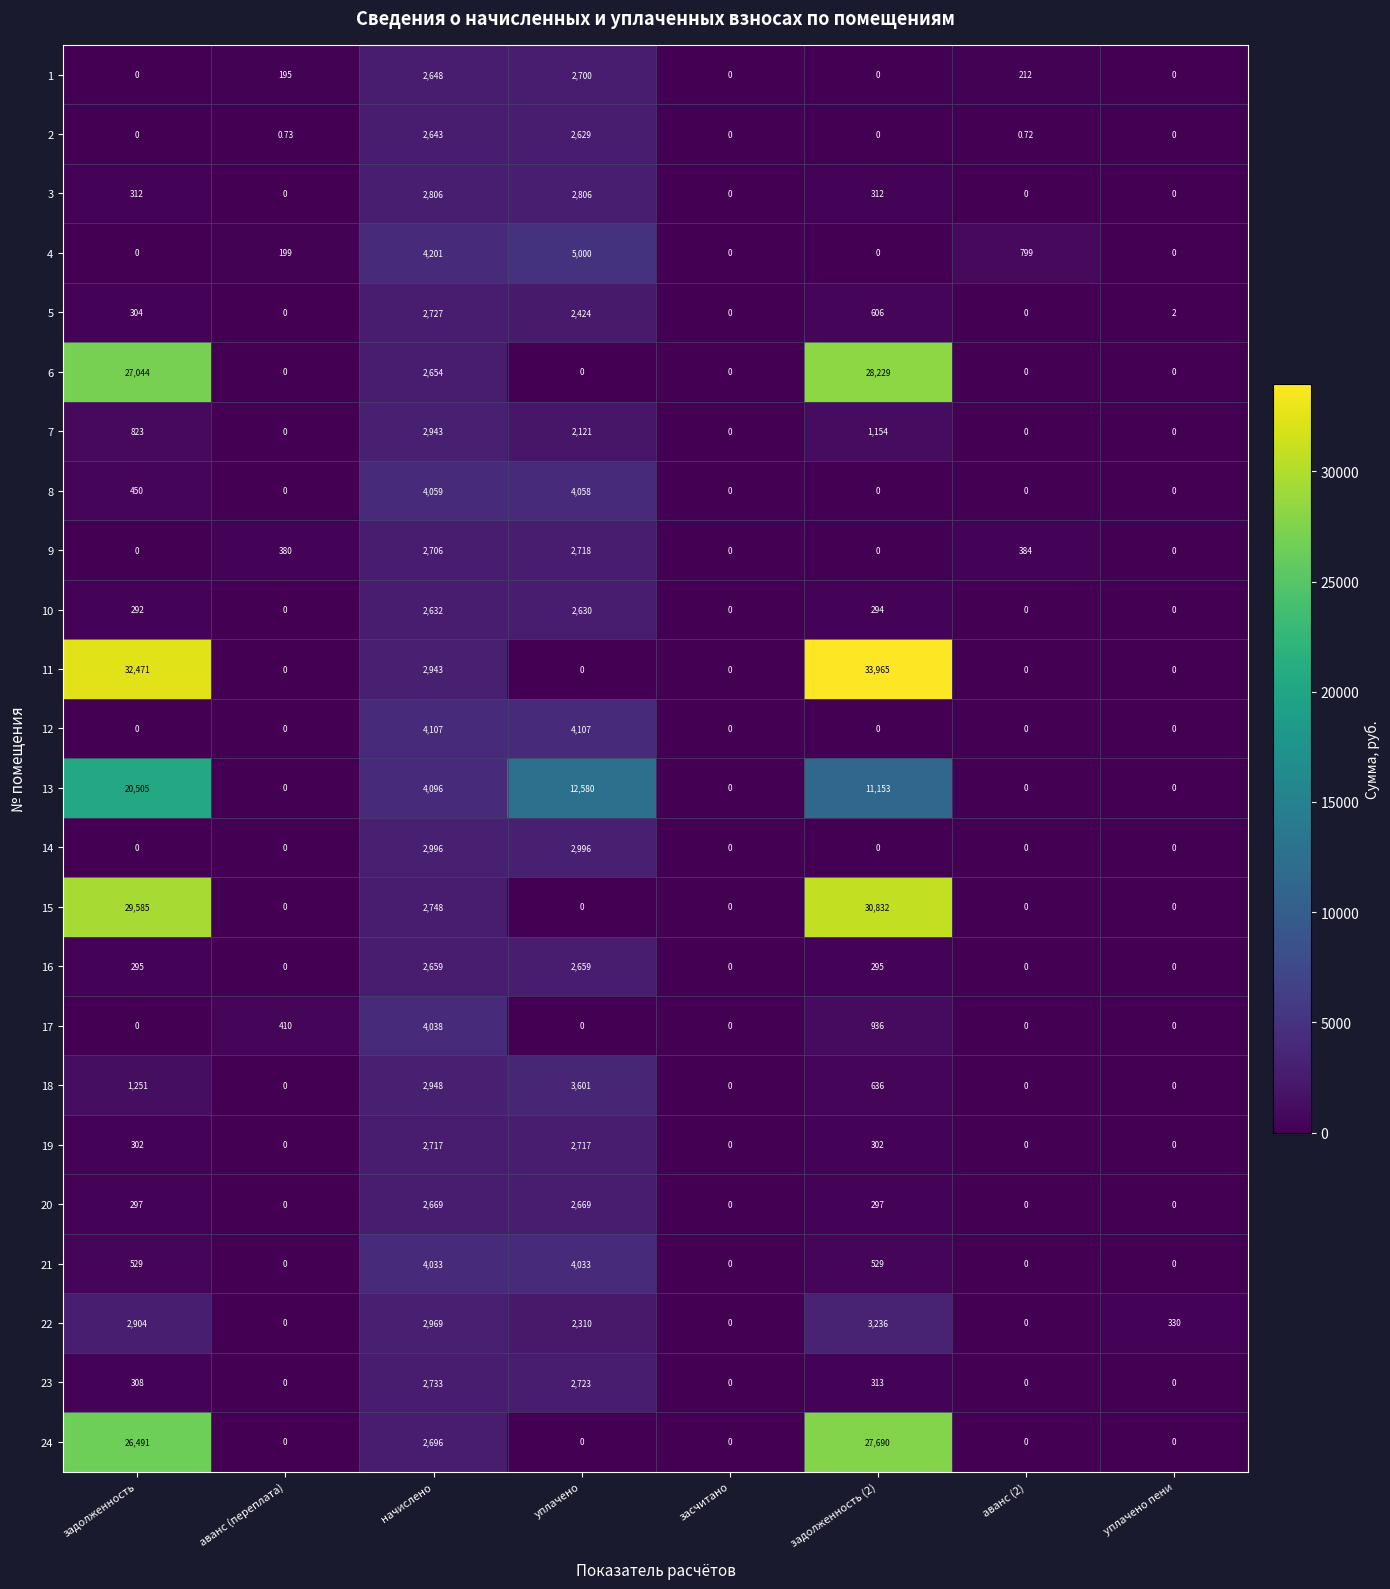

How many distinct data groups are displayed?

24